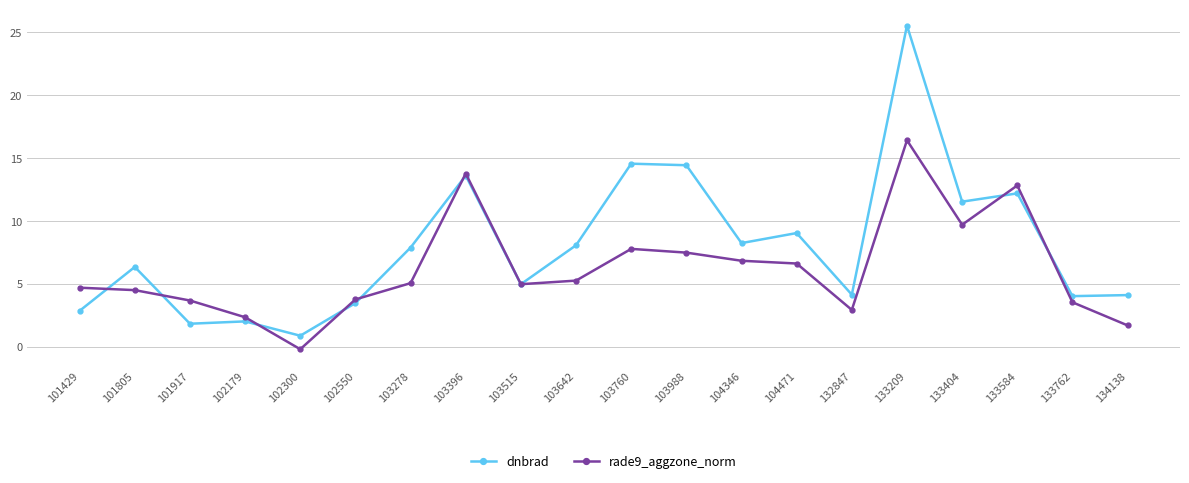

Where is the first local minimum for rade9_aggzone_norm?

102300